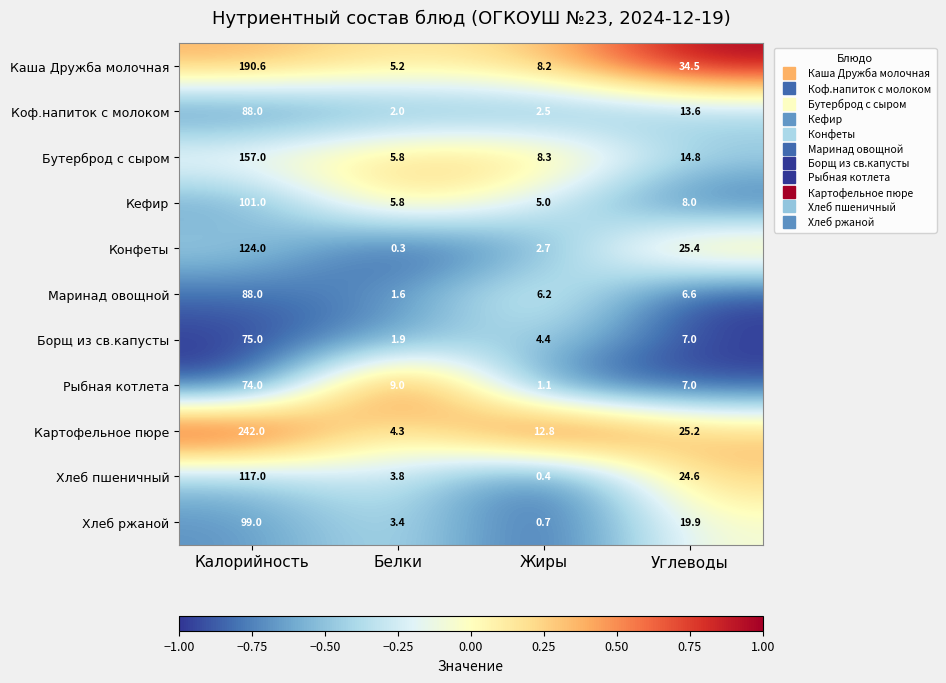

Which series changed the most between Калорийность and Белки?

Картофельное пюре